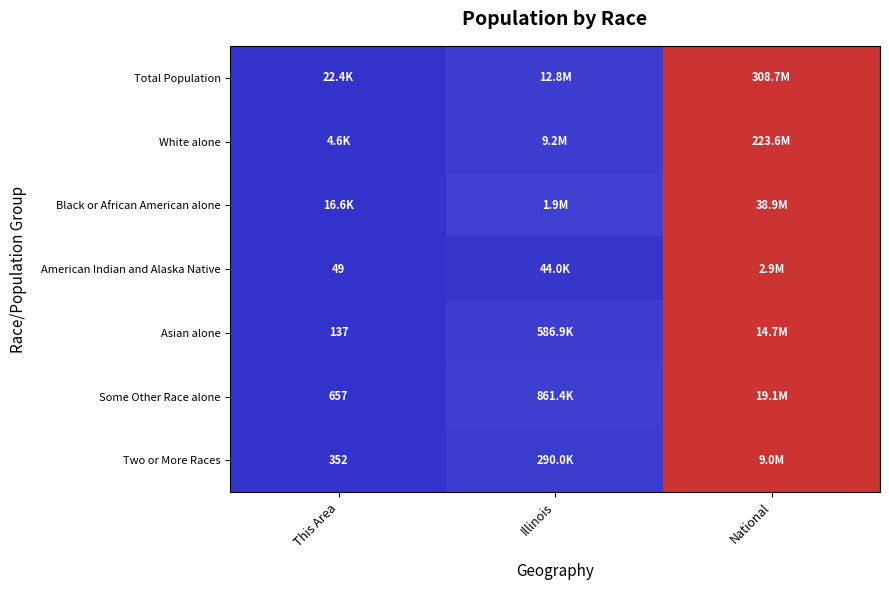

At which category is the sum across all series the highest?

National